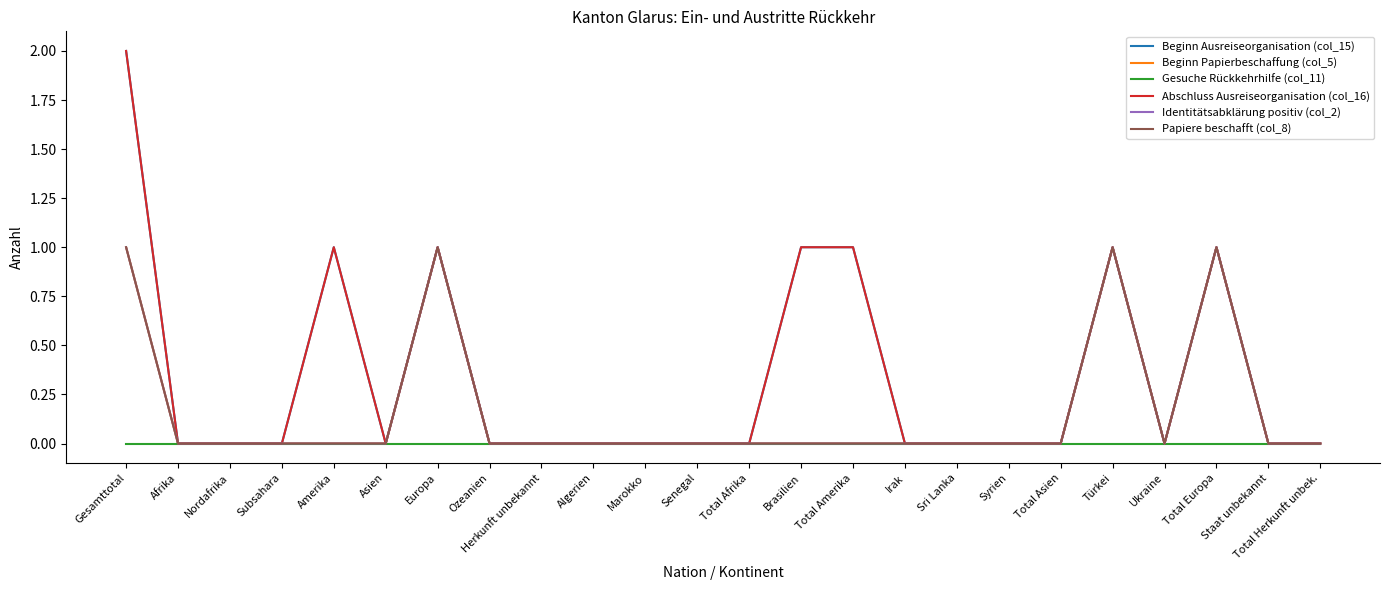

At which label is Beginn Papierbeschaffung (col_5) closest to 0?

Afrika